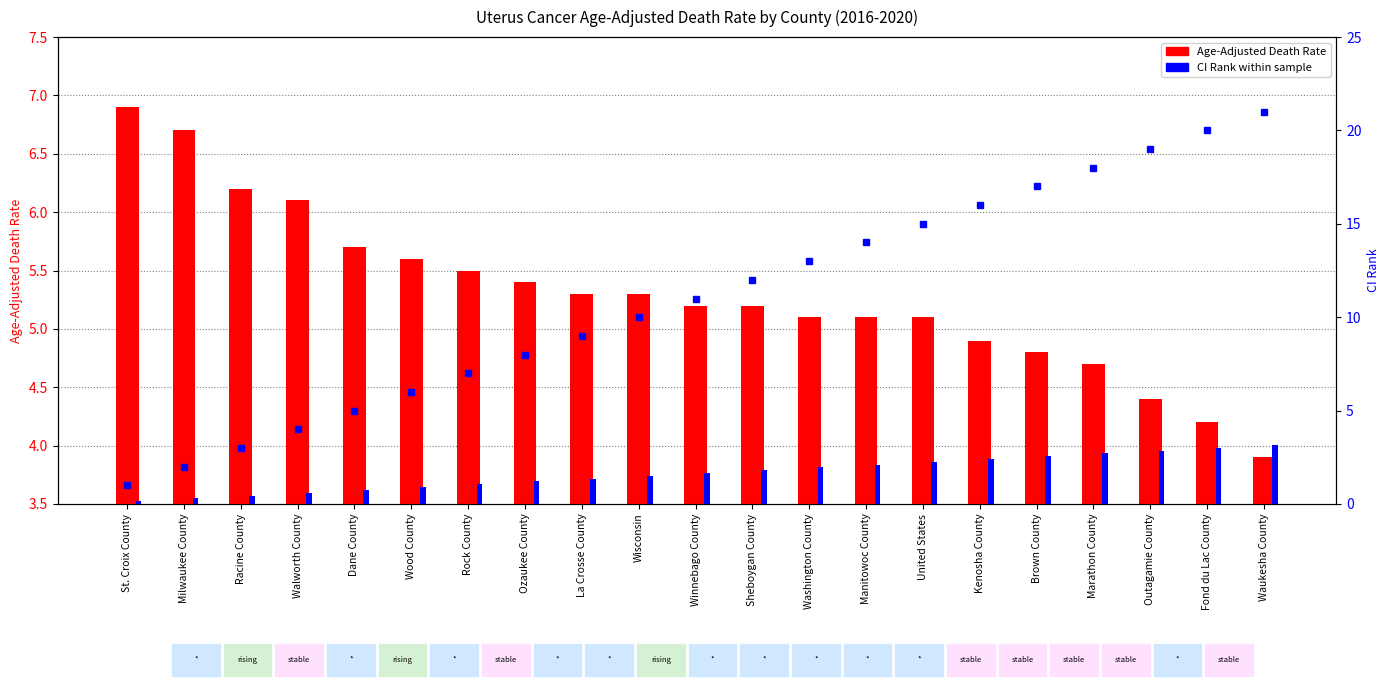

Which series has the widest spread of values?

CI Rank